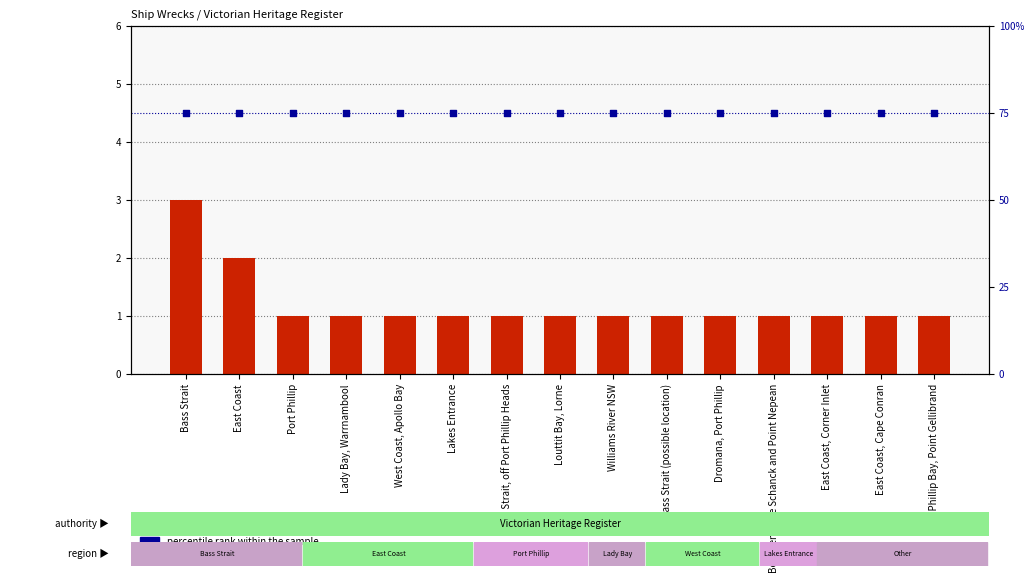

Which series has the largest Y range (max minus min)?

count